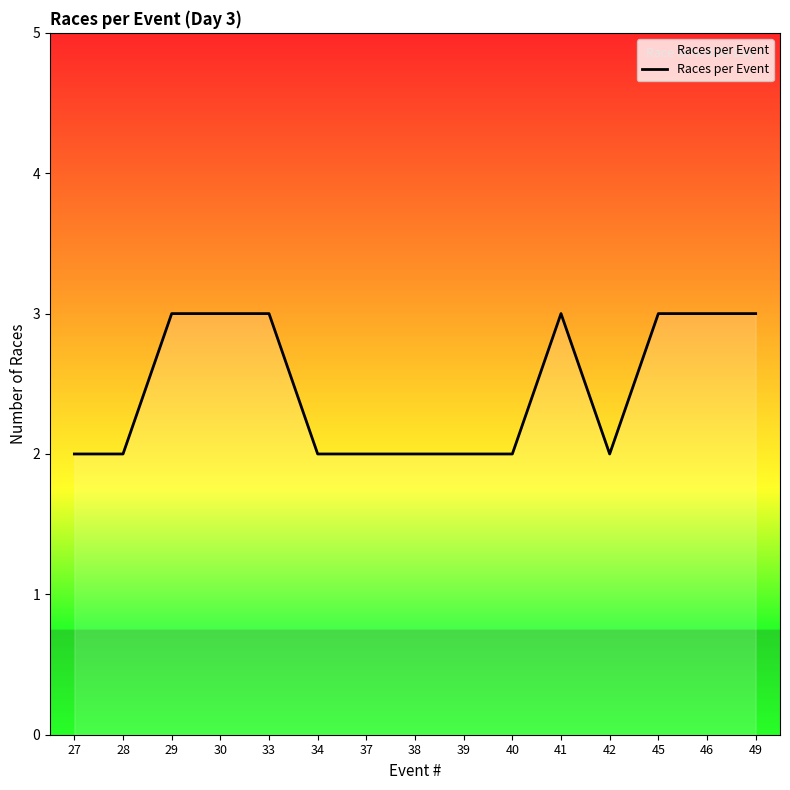

Approximately how many times larger is the value at 40 compared to 38?

1.0